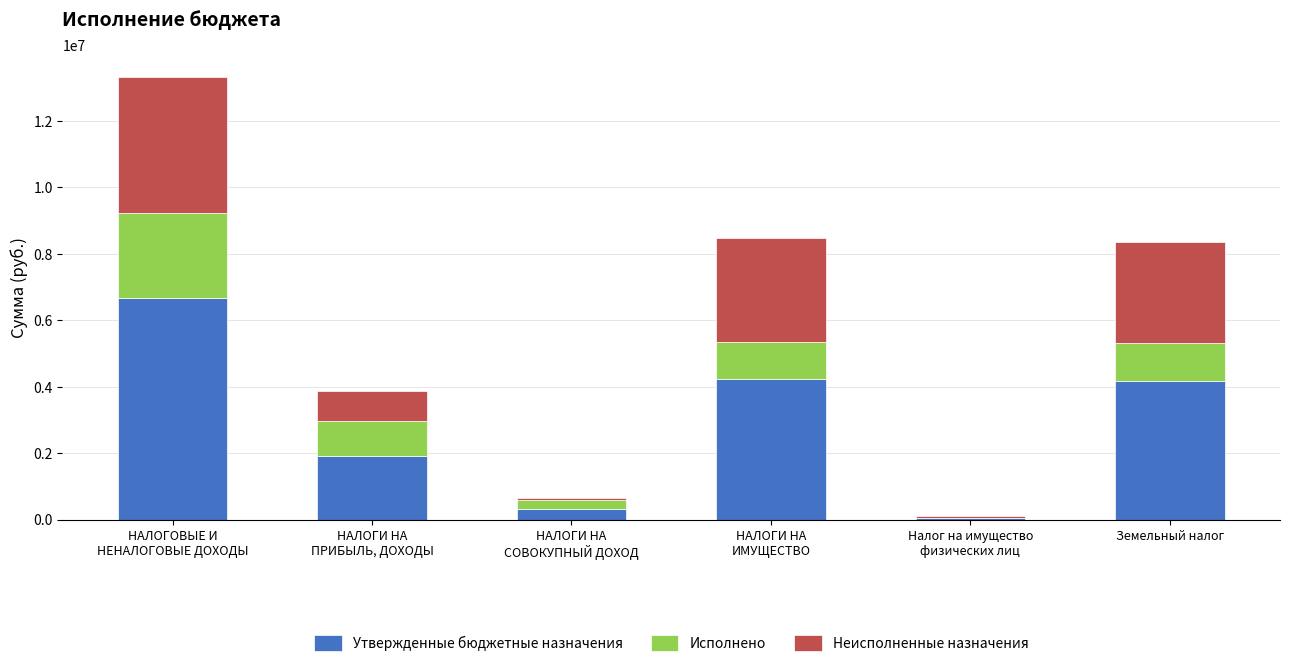

The Утвержденные бюджетные назначения series shows 4184200.0 at Земельный налог. True or false?

True